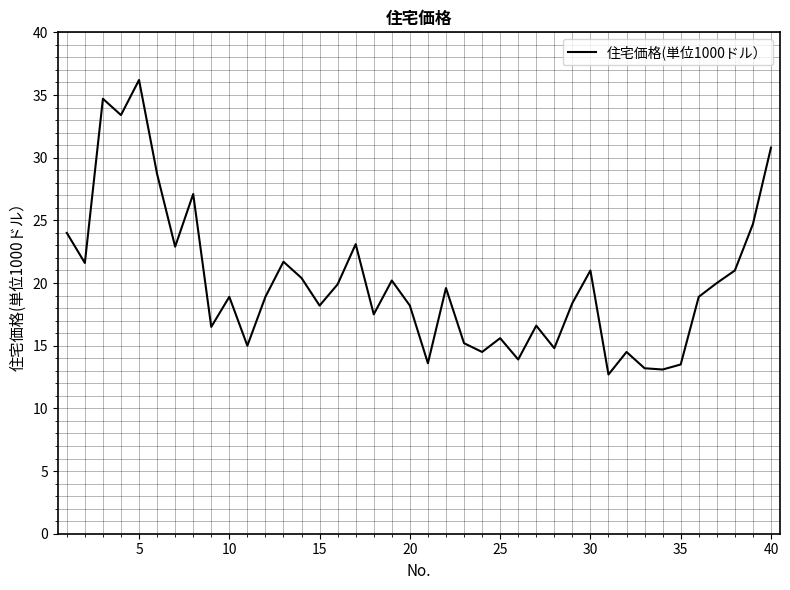

How many lines are shown in the chart?

1